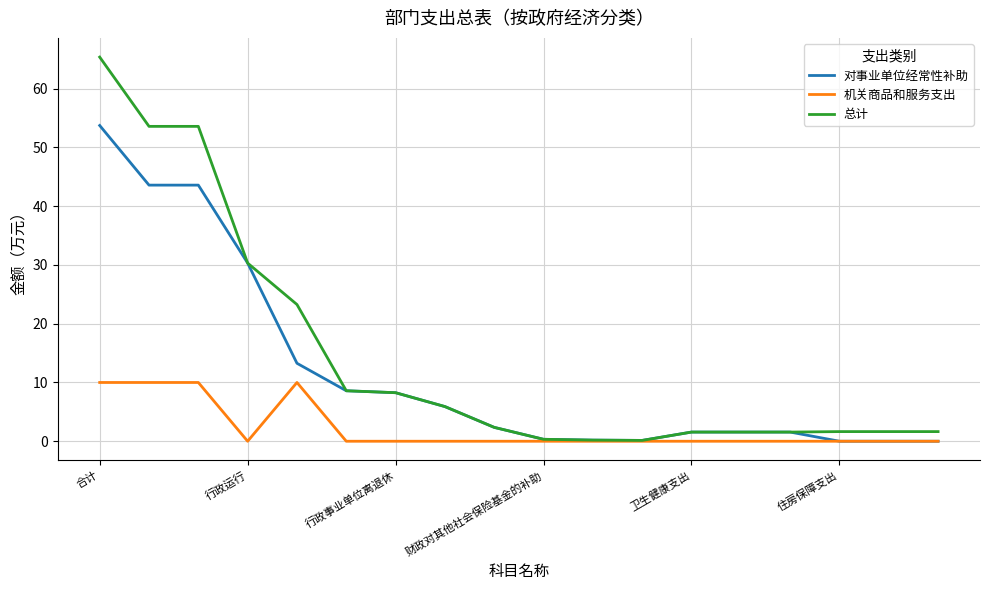

Which series has the largest range (max minus min)?

总计